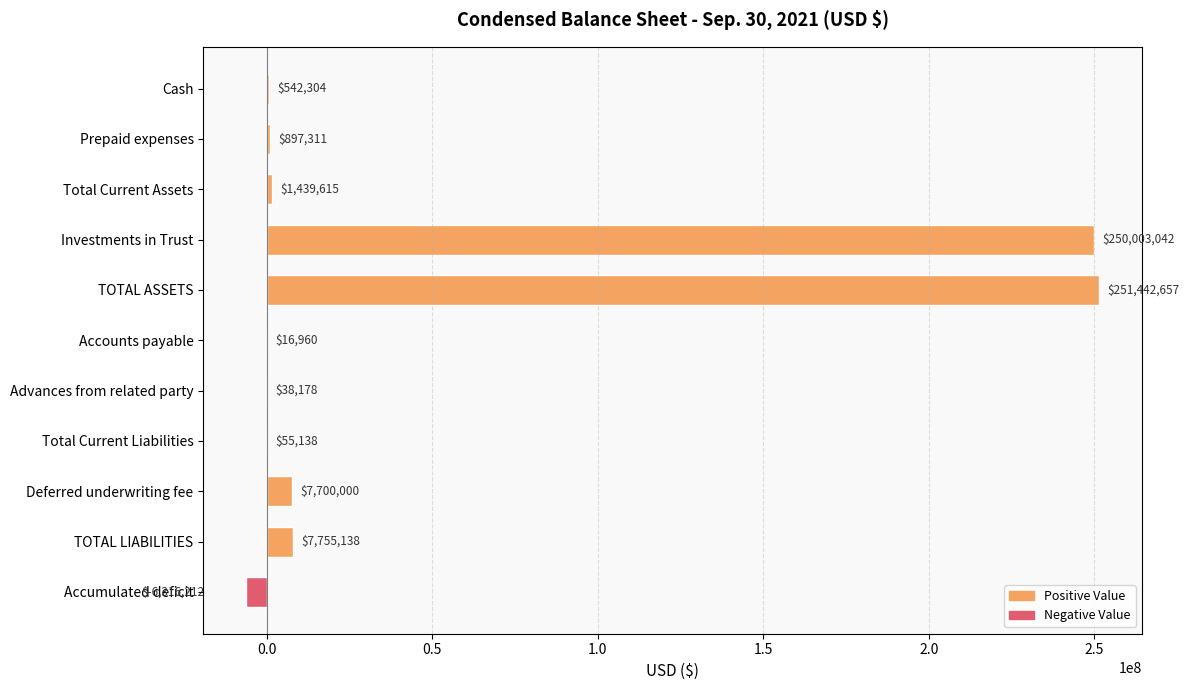

What is the sum of all values?

513574131